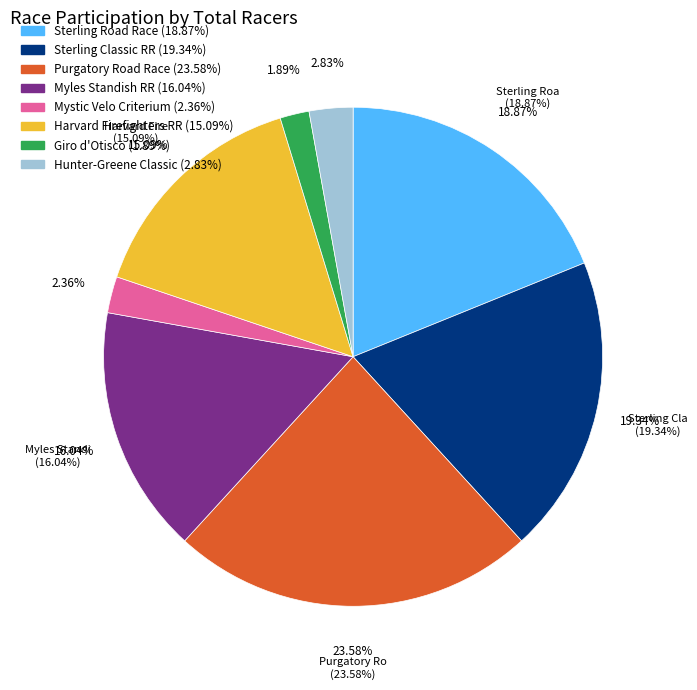

How much of the chart is everything except Mystic Velo Criterium?

97.6%